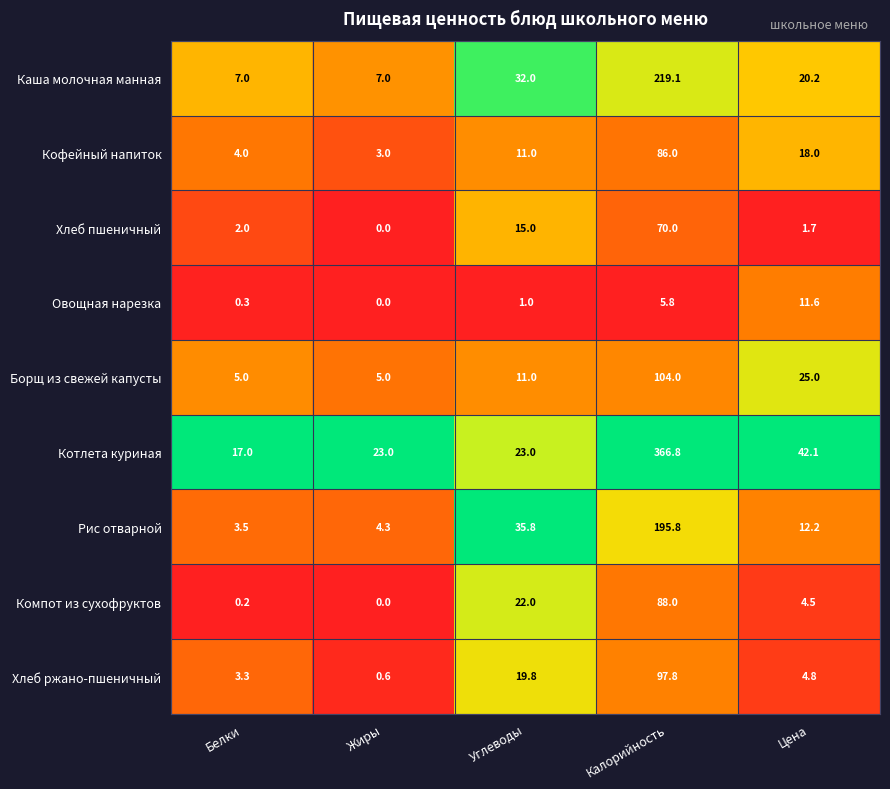

Which series has the largest total across all categories?

Котлета куриная